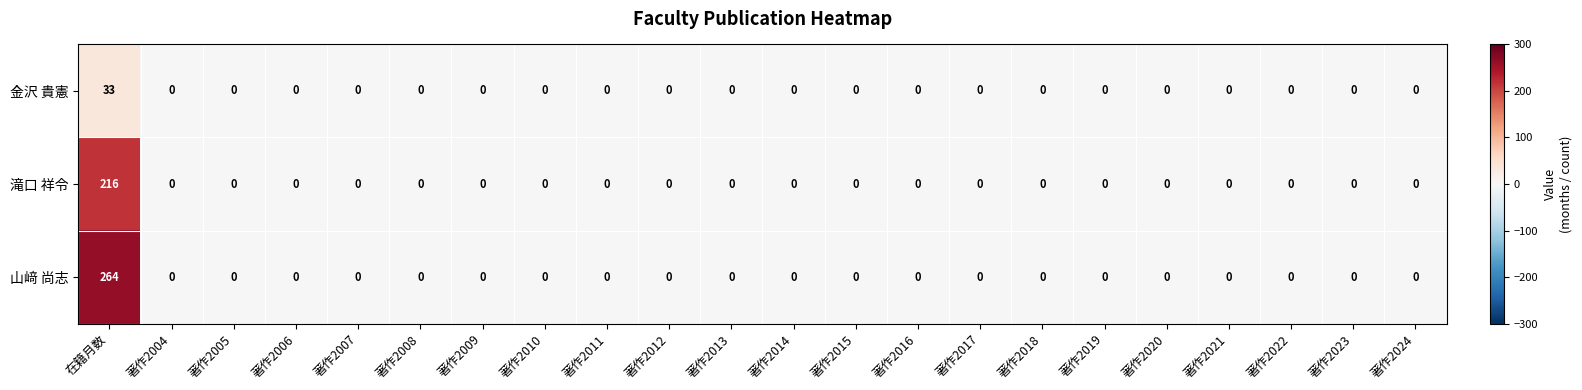

List the series in order of their overall mean, lowest first.

金沢 貴憲, 滝口 祥令, 山﨑 尚志